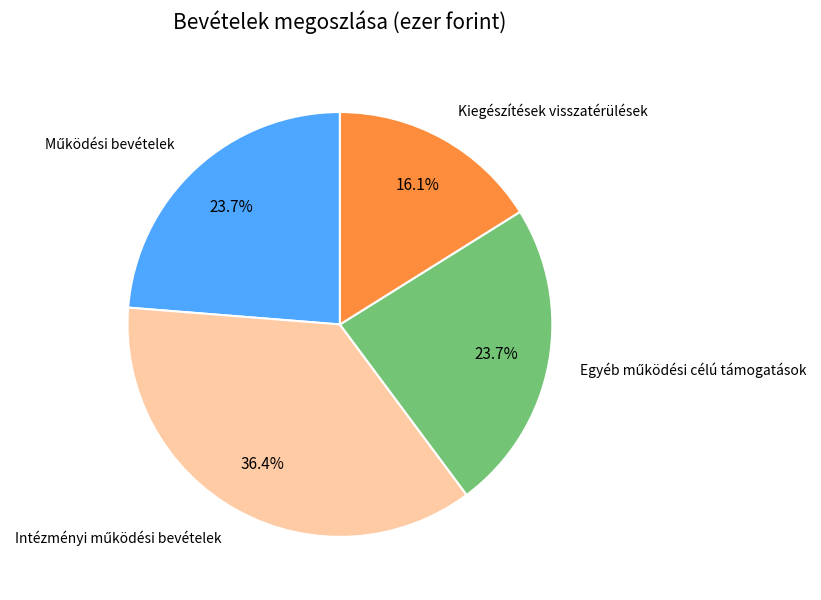

How much of the chart is everything except Kiegészítések visszatérülések?

83.9%